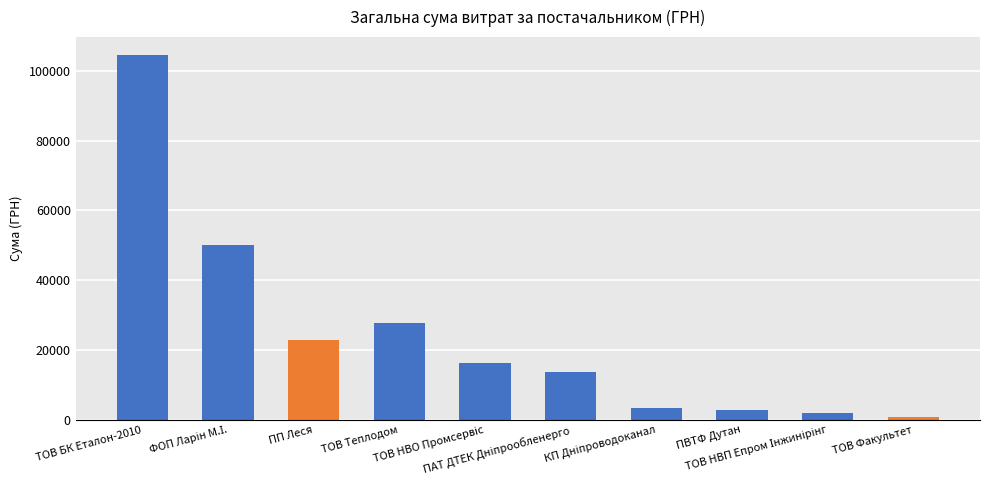

Reading left to right, what are all the values shown in this chart?

104400.0	50146.4	22839.6	27840.0	16160.0	13757.5	3350.4	2796.0	2000.0	700.0